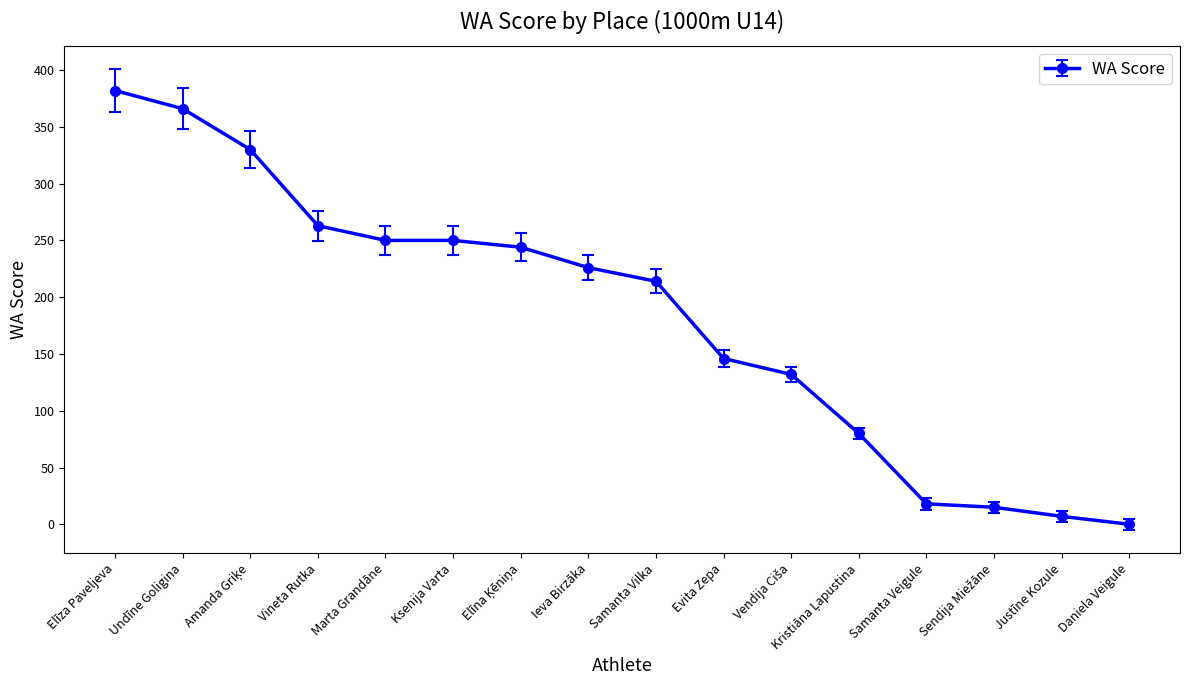

At which category does the chart reach its minimum across all series?

Daniela Veigule